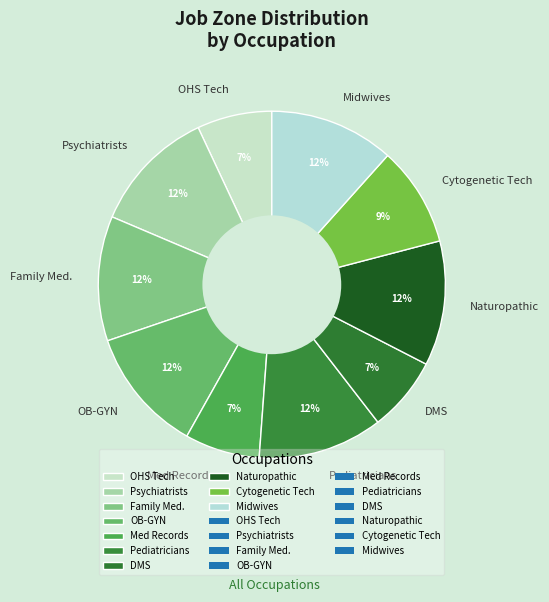

Approximately how many times larger is the value at Med Records compared to OB-GYN?

0.6